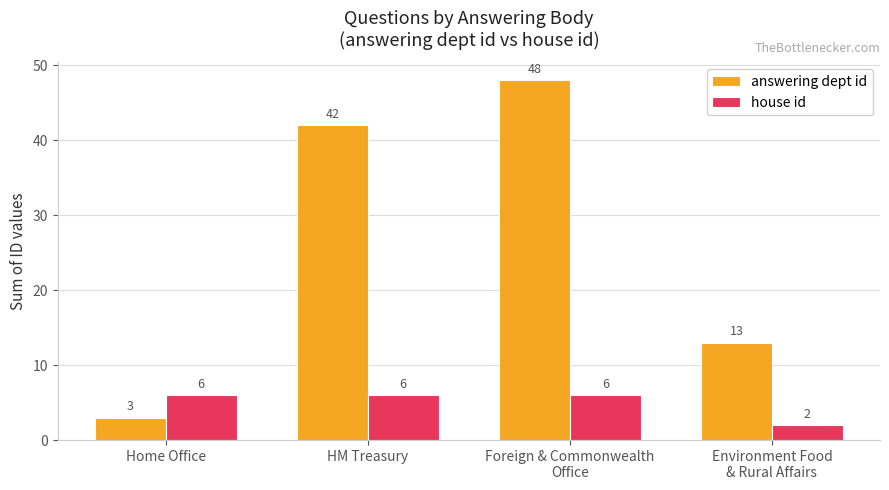

Between HM Treasury and Foreign & Commonwealth
Office, which series saw the biggest shift?

answering dept id